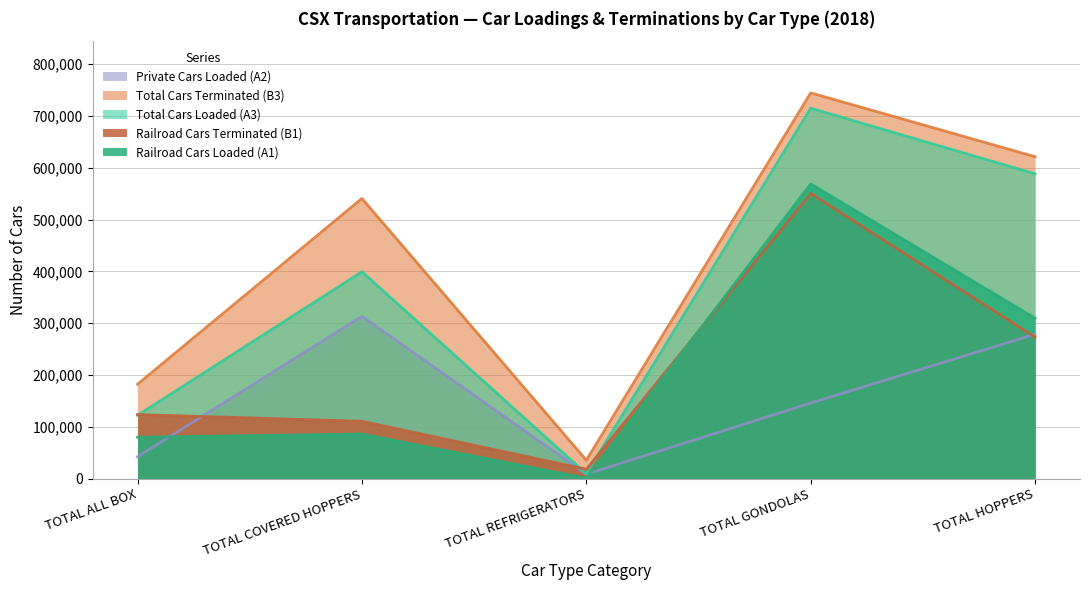

Reading right to left, what are all the values shown in this chart?

Total Cars Loaded (A3): TOTAL HOPPERS=588201	TOTAL GONDOLAS=714781	TOTAL REFRIGERATORS=9341	TOTAL COVERED HOPPERS=399187	TOTAL ALL BOX=122103
Total Cars Terminated (B3): TOTAL HOPPERS=621175	TOTAL GONDOLAS=744411	TOTAL REFRIGERATORS=35579	TOTAL COVERED HOPPERS=540624	TOTAL ALL BOX=182218
Railroad Cars Loaded (A1): TOTAL HOPPERS=309515	TOTAL GONDOLAS=568820	TOTAL REFRIGERATORS=807	TOTAL COVERED HOPPERS=86009	TOTAL ALL BOX=79903
Railroad Cars Terminated (B1): TOTAL HOPPERS=272850	TOTAL GONDOLAS=550396	TOTAL REFRIGERATORS=18107	TOTAL COVERED HOPPERS=110765	TOTAL ALL BOX=123659
Private Cars Loaded (A2): TOTAL HOPPERS=278686	TOTAL GONDOLAS=145961	TOTAL REFRIGERATORS=8534	TOTAL COVERED HOPPERS=313178	TOTAL ALL BOX=42200